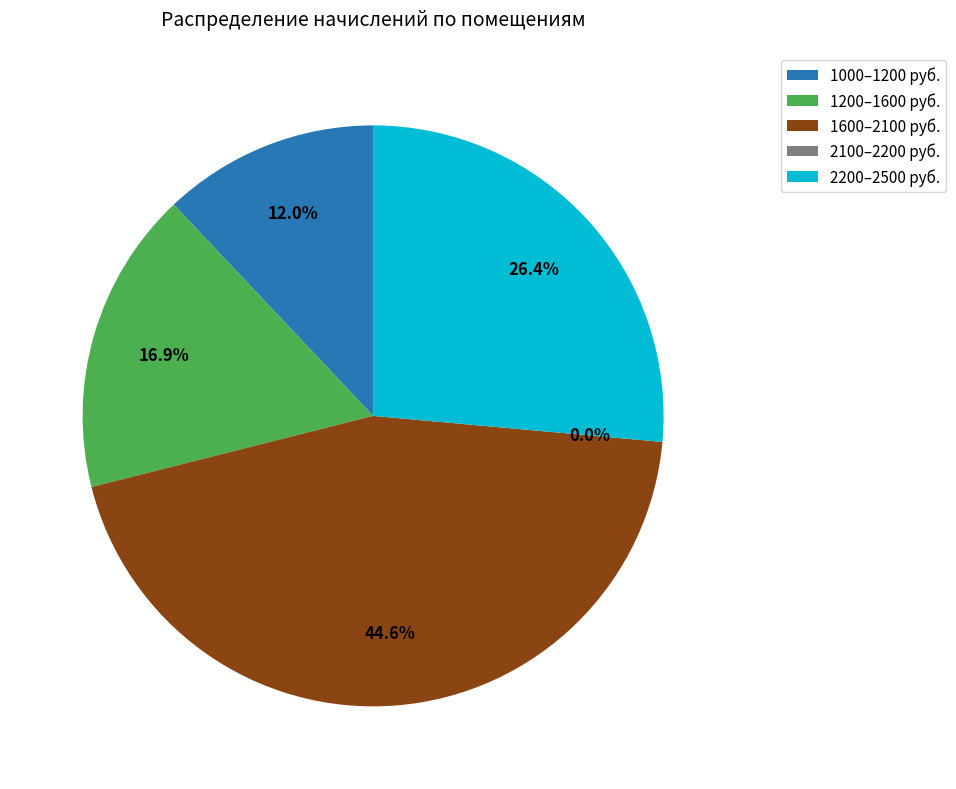

Does any single category account for the majority?

No